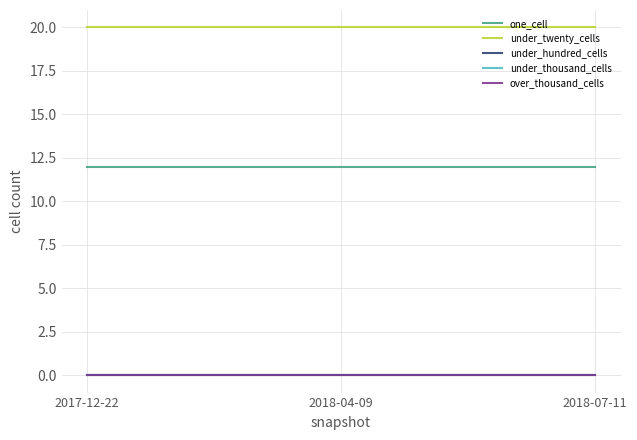

Is this an area chart (filled region under the line)?

No